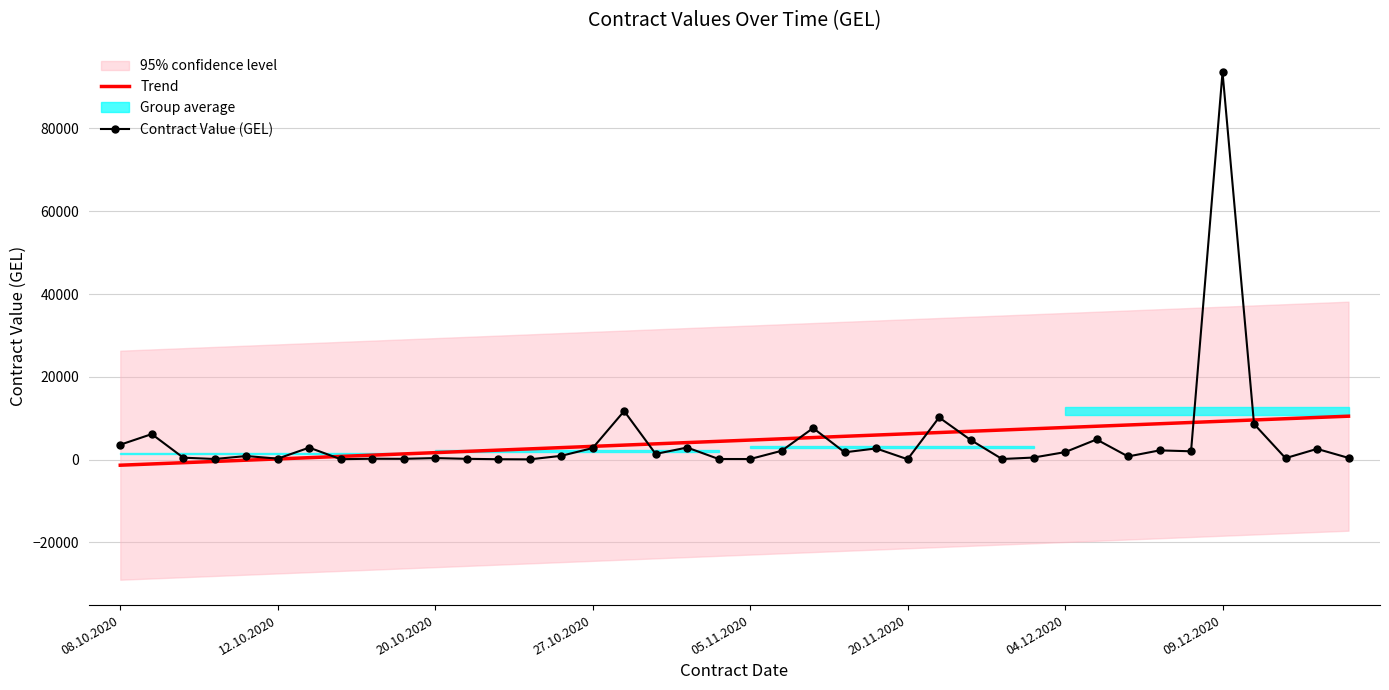

At which label does Contract Value (GEL) reach its peak?

09.12.2020